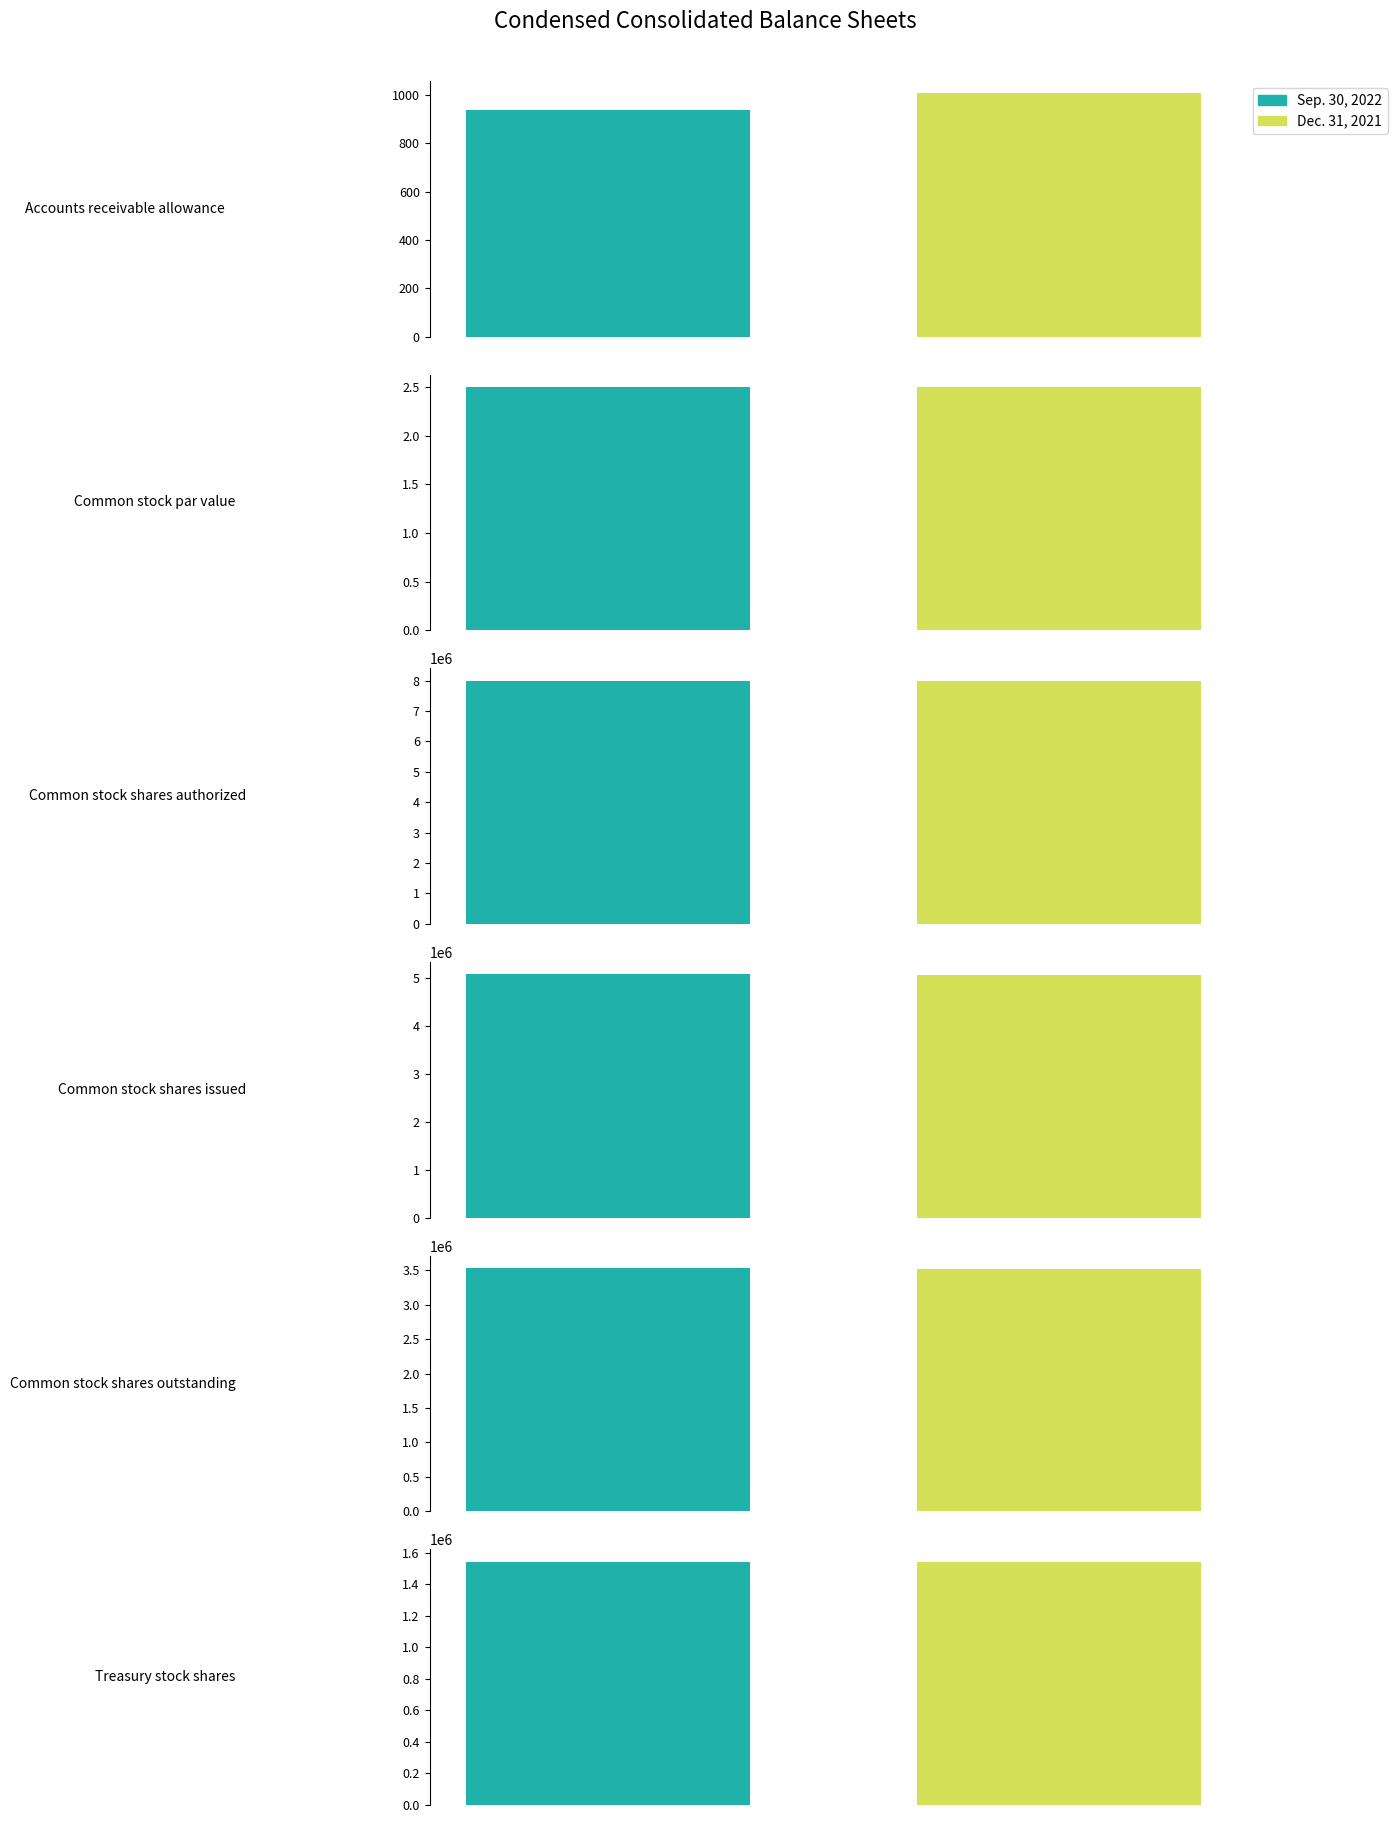

Where is Dec. 31, 2021 nearest to the value 4000001?

Common stock shares outstanding